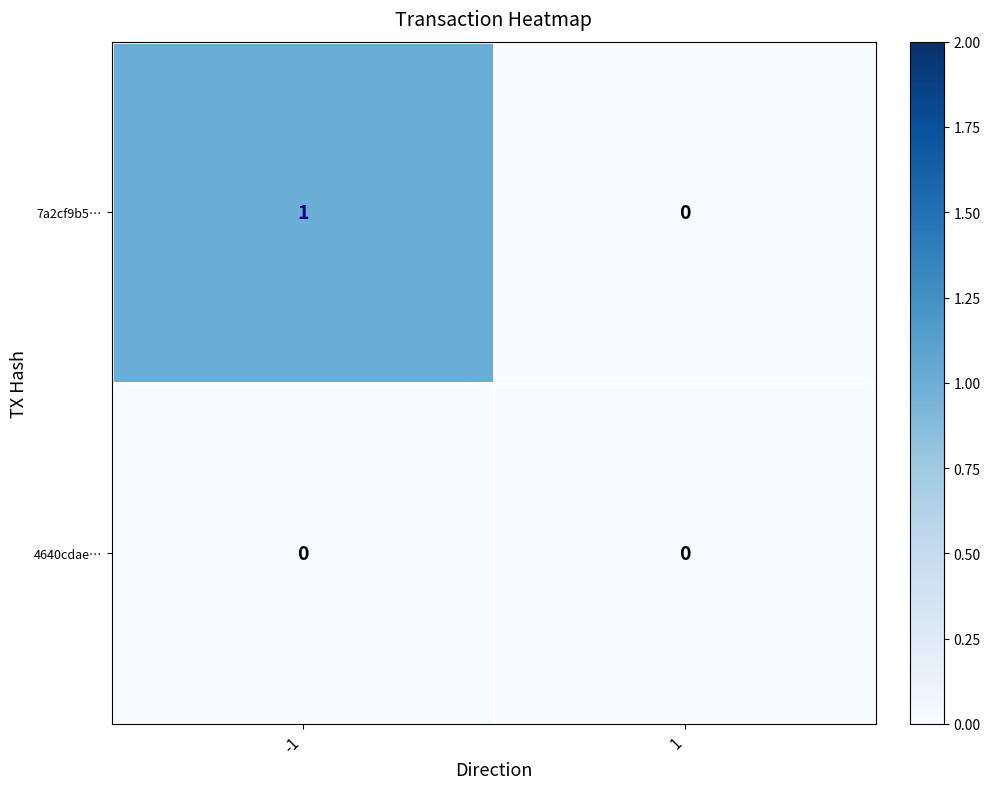

The 4640cdae… series shows 0 at 1. True or false?

True